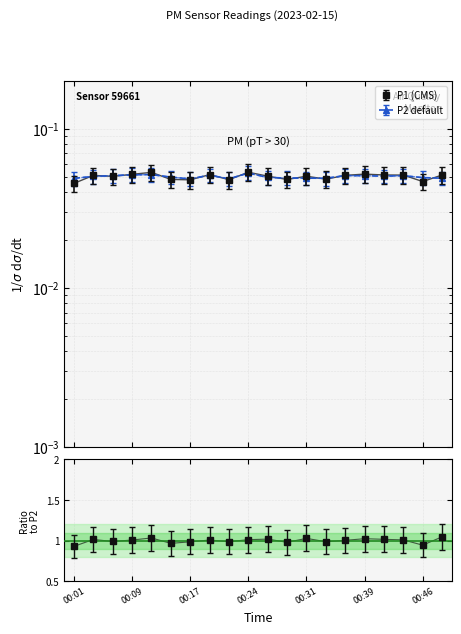

What is the value of the P2 point at the 2nd from the left?

0.1